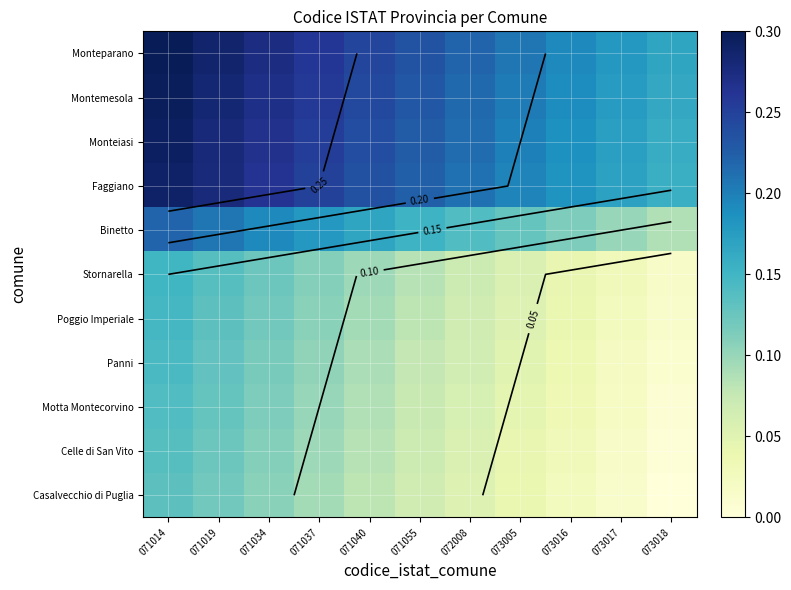

How many data points does each series have?

11